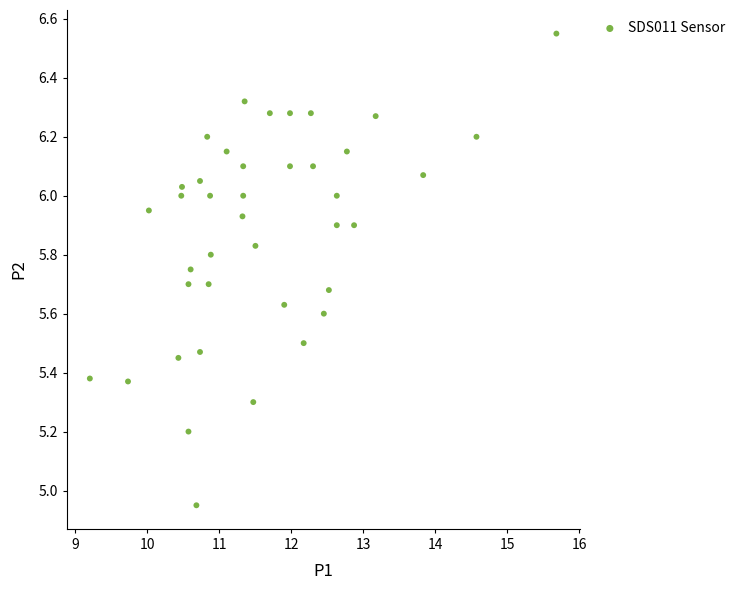

What is the range of Y values (max minus min)?

1.6